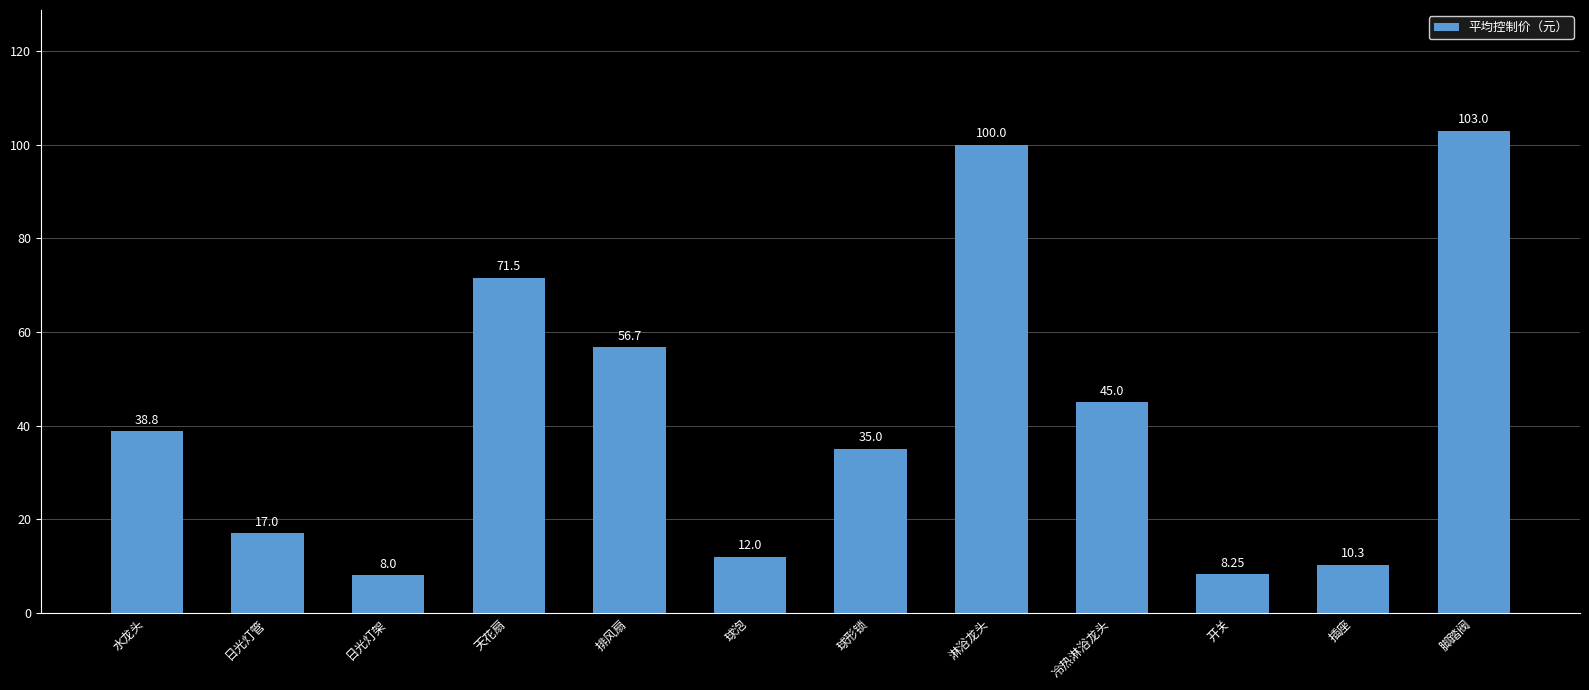

Which label corresponds to the largest value in the chart?

脚踏阀